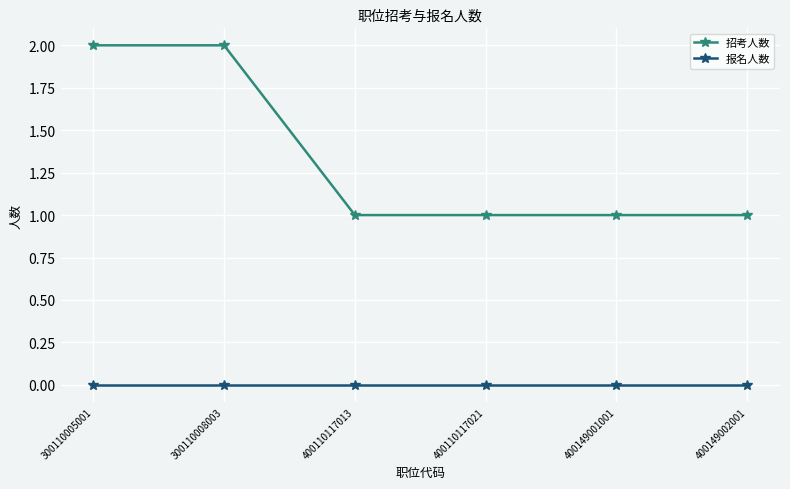

What are all the series names shown in the legend?

招考人数, 报名人数